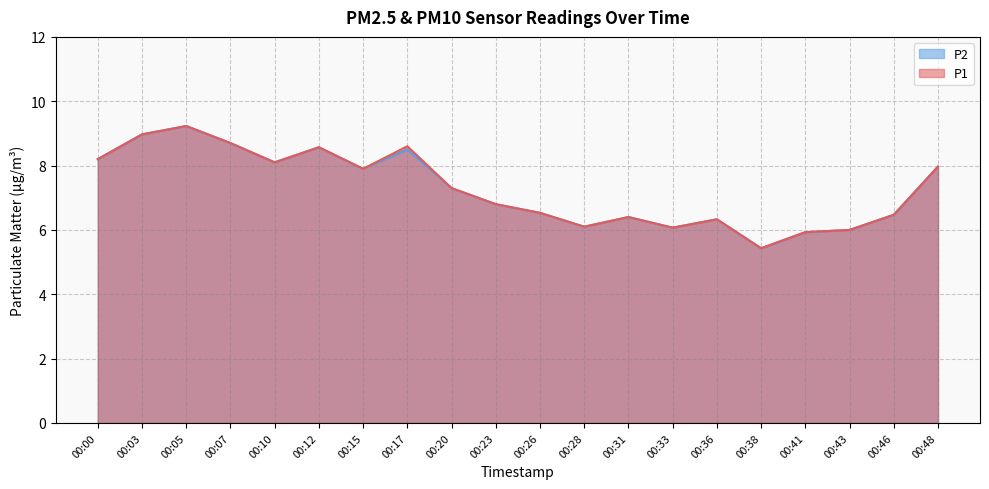

How many data points in P1 are above 7?

10